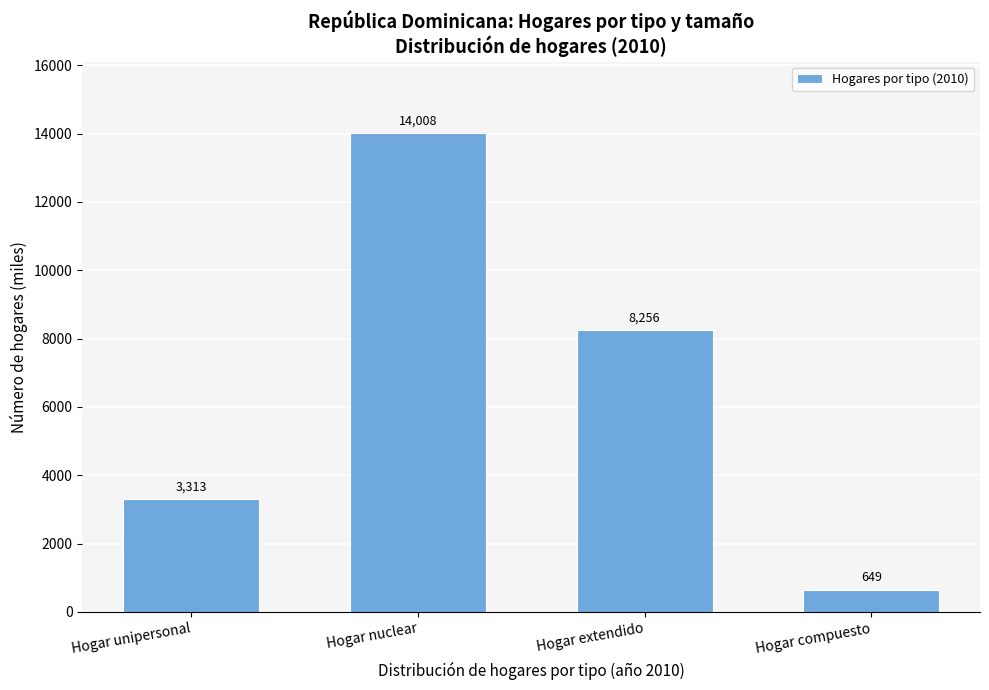

List the labels in order of value, smallest first.

Hogar compuesto, Hogar unipersonal, Hogar extendido, Hogar nuclear